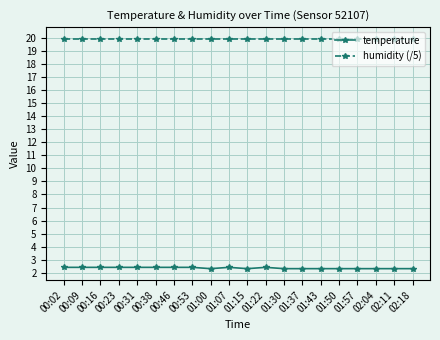

Which series has the largest range (max minus min)?

temperature